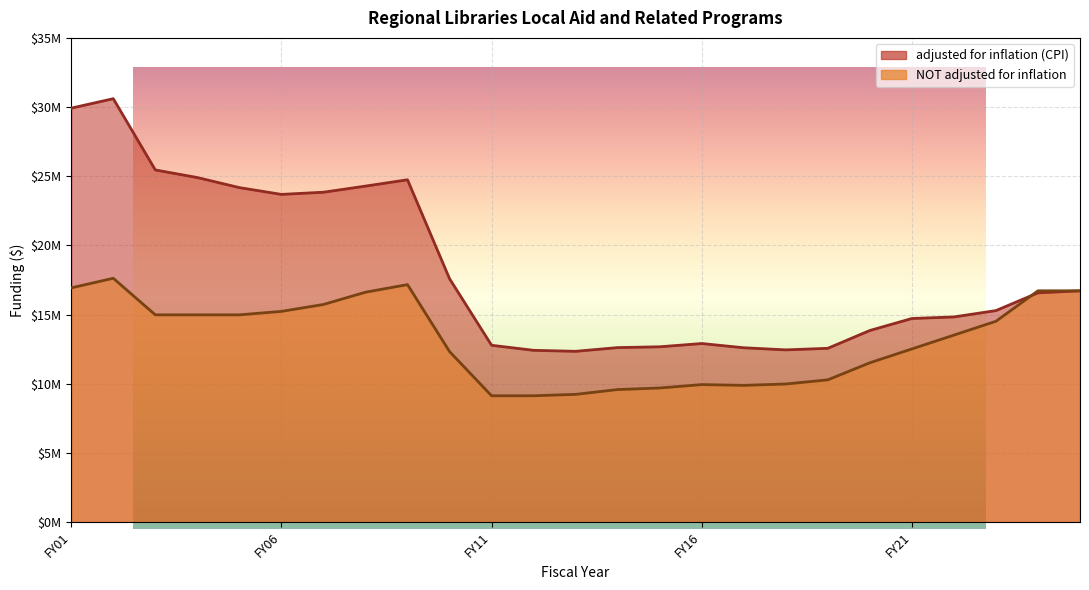

Between FY17 and FY04, which is larger?

FY04